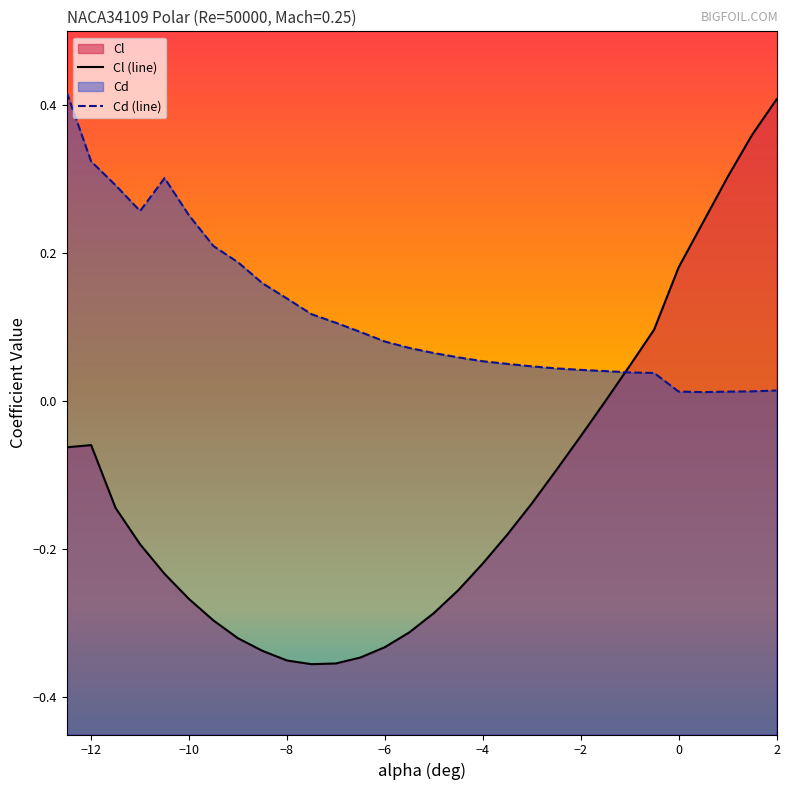

What is the value of the Cd point at the 6th from the left?

0.3